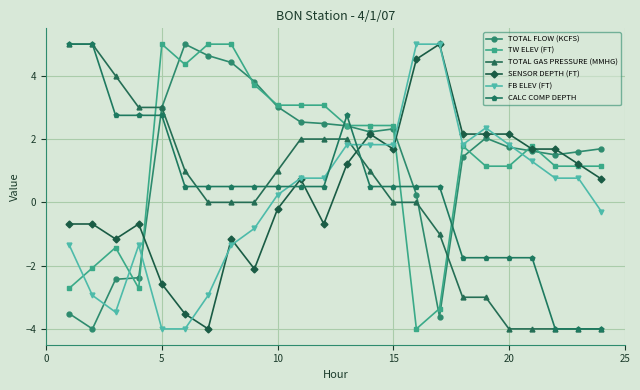

In TOTAL FLOW (KCFS), how many points are lower than both neighbors (excluding endpoints)?

4